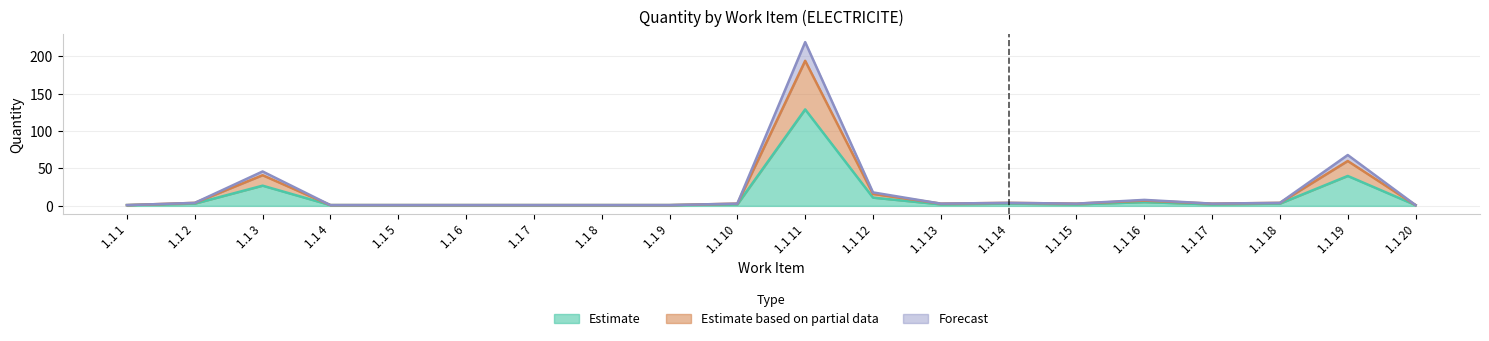

List the labels in order of Estimate value, smallest first.

1.1 1, 1.1 4, 1.1 5, 1.1 6, 1.1 7, 1.1 8, 1.1 9, 1.1 20, 1.1 10, 1.1 13, 1.1 15, 1.1 17, 1.1 2, 1.1 14, 1.1 18, 1.1 16, 1.1 12, 1.1 3, 1.1 19, 1.1 11